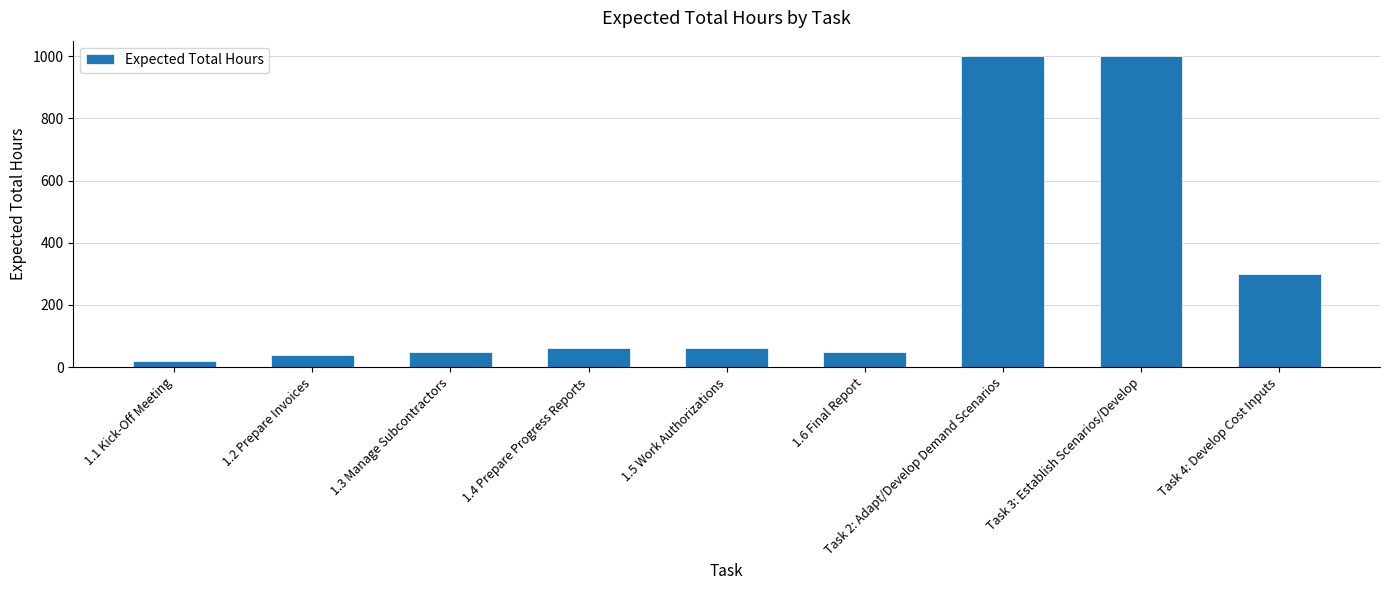

Count the number of categories in the chart.

9